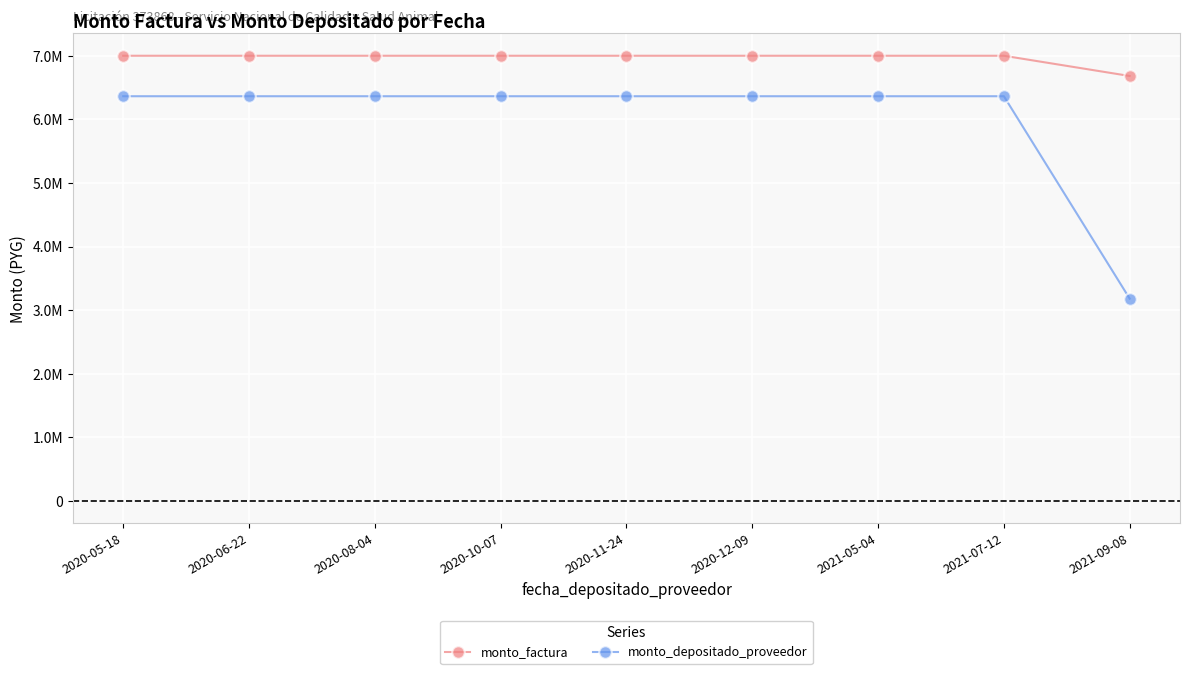

Does the chart have visible grid lines?

Yes